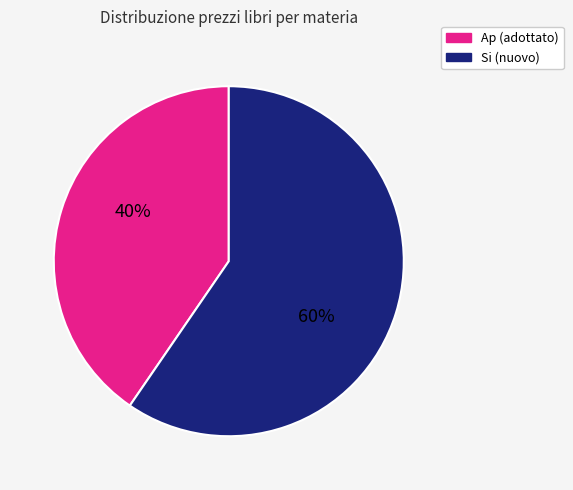

How many segments does this pie chart have?

2